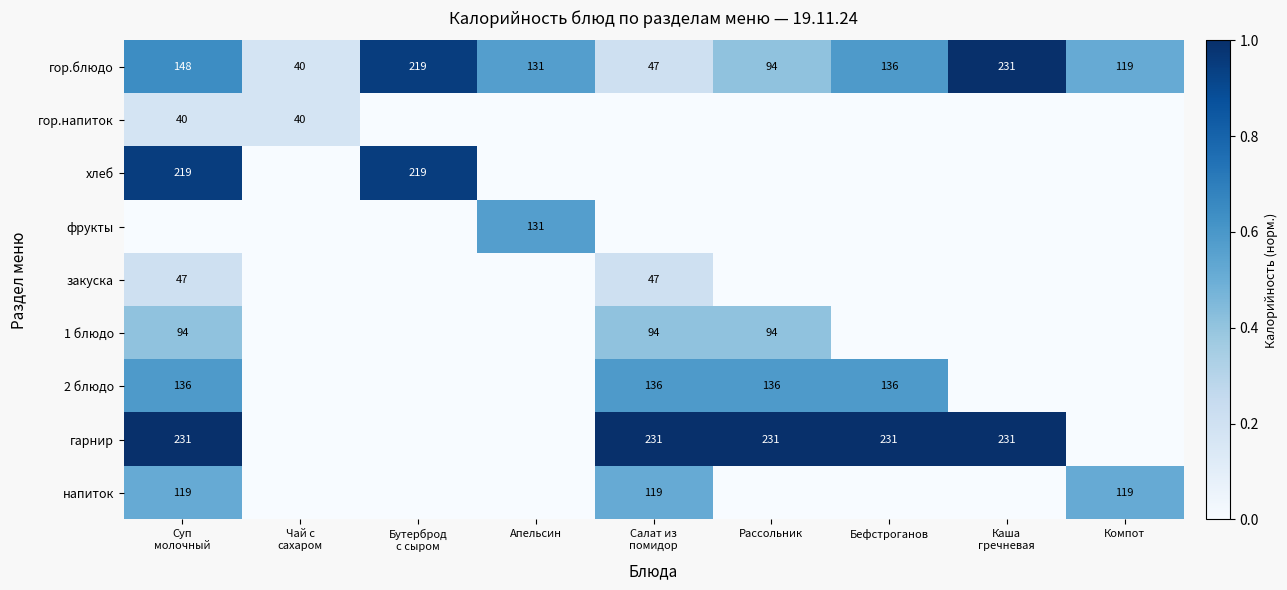

Which has a higher value, Апельсин or Салат из
помидор?

Апельсин